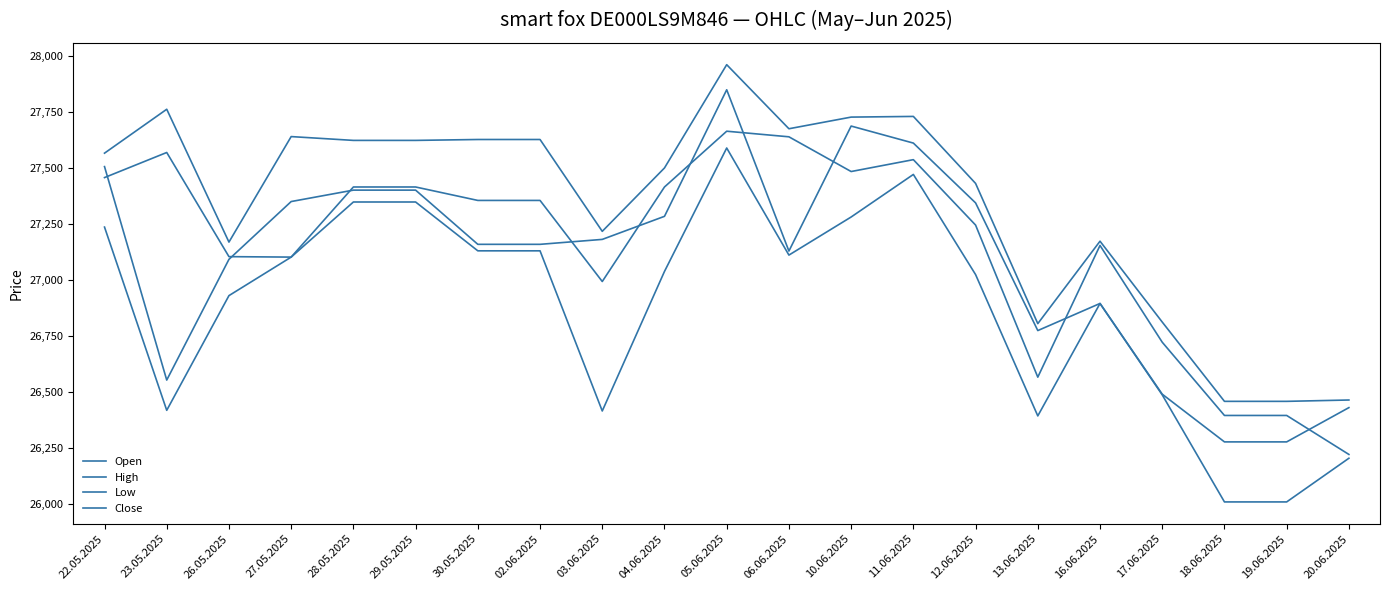

Does the chart display data point markers on the line(s)?

No